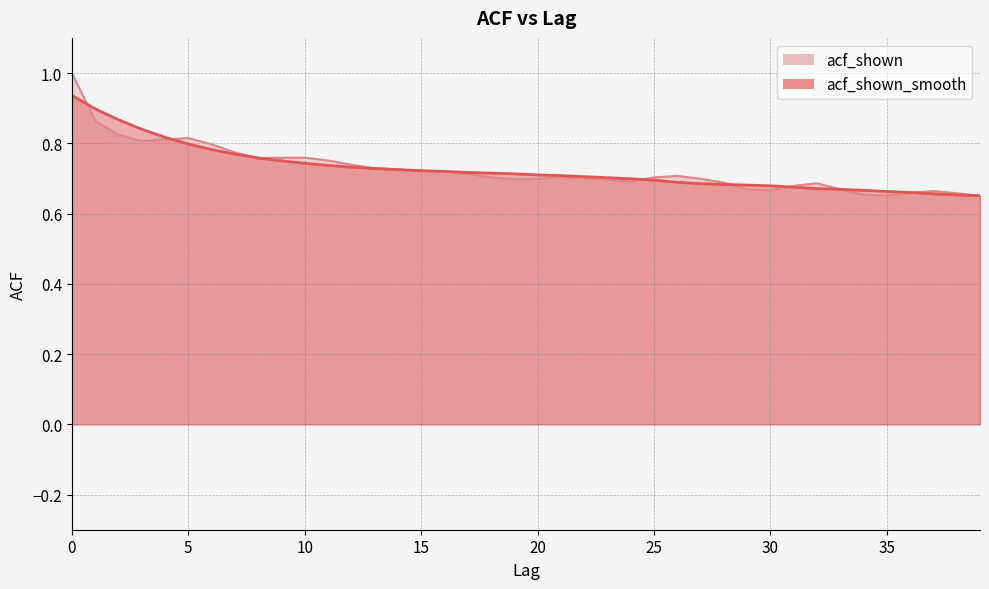

Between 13 and 2, which is larger?

2